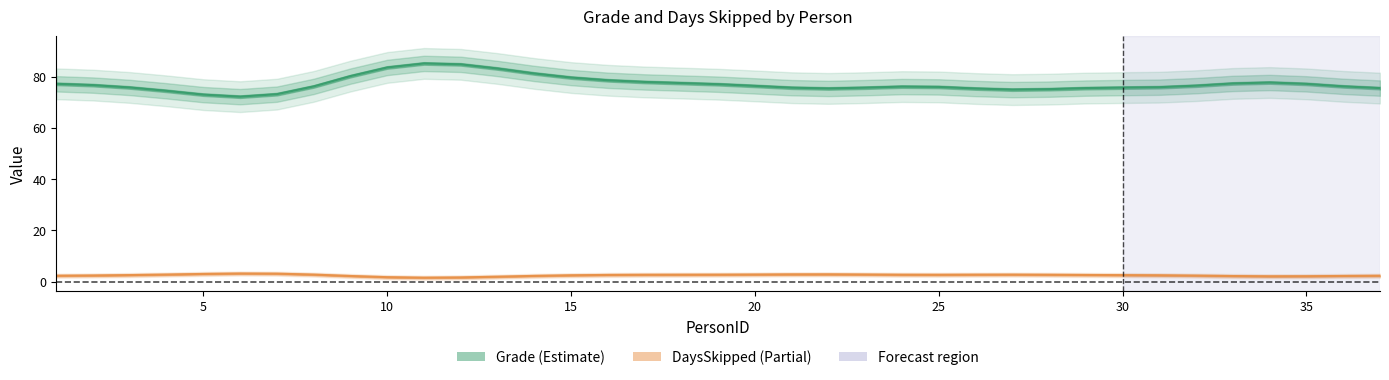

Count the number of data series in this chart.

2